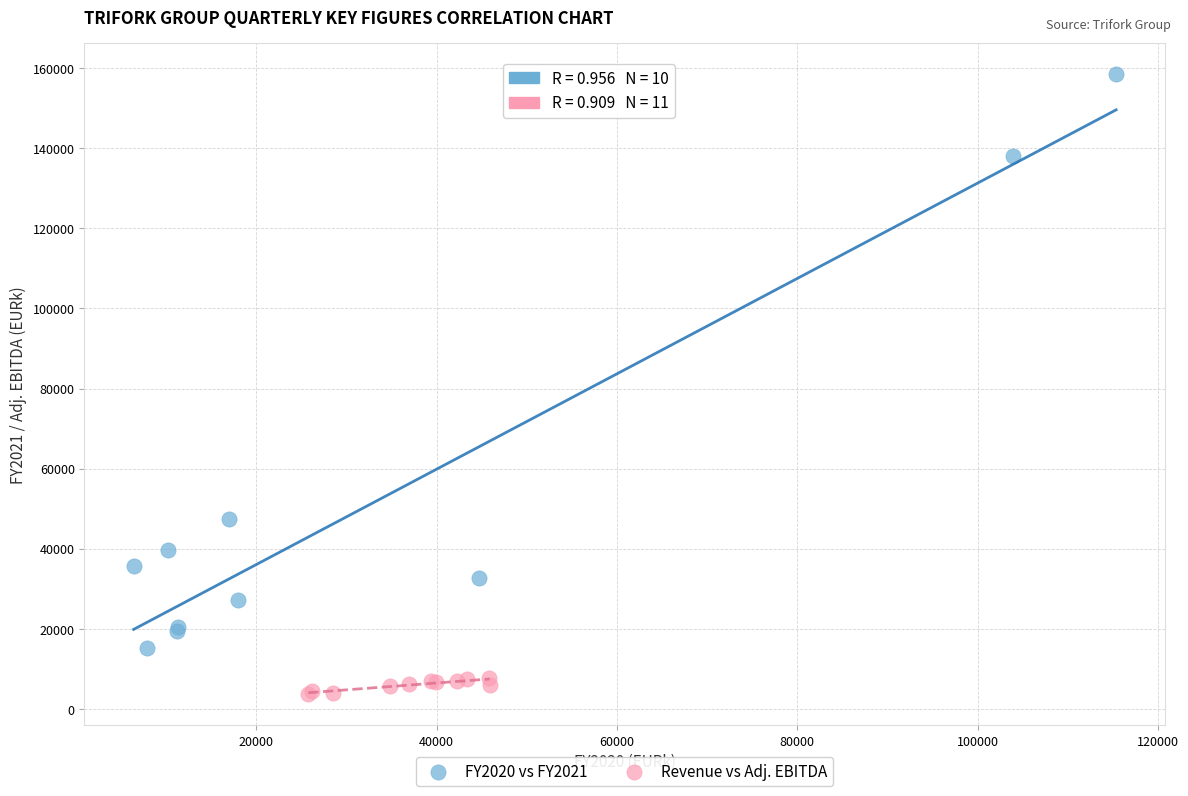

Which series reaches the minimum Y coordinate?

Revenue vs Adj. EBITDA